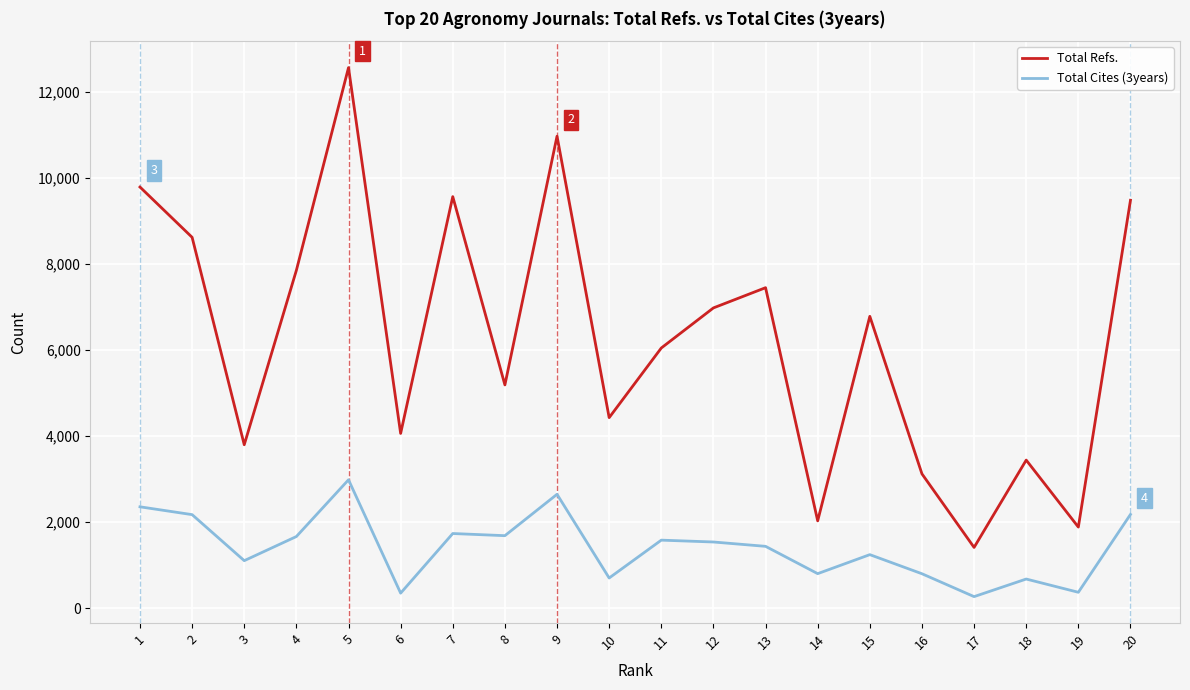

What is the maximum value for Total Refs.?

12570